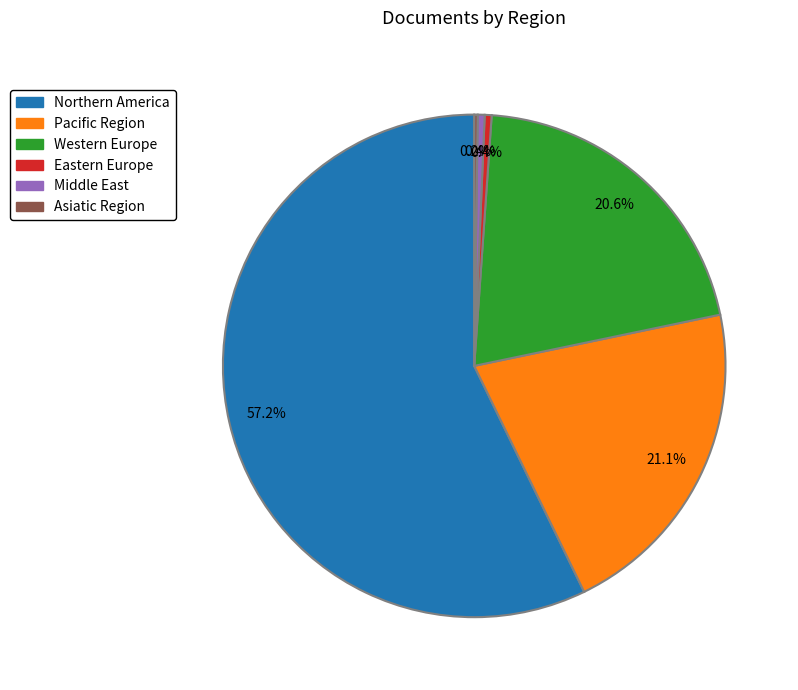

To the nearest percent, what is the combined percentage of Pacific Region and Western Europe?

42%